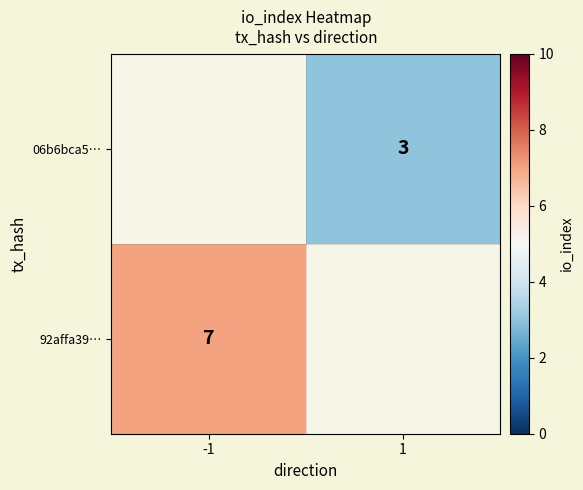

The value of 06b6bca5… at 1 is 5. True or false?

False